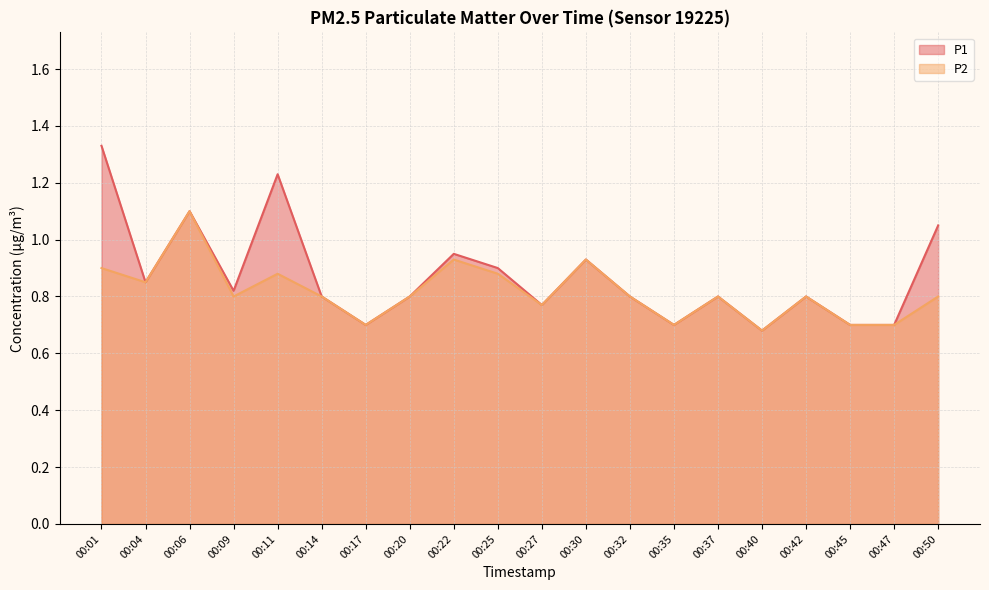

Rank the series by their maximum value, from highest to lowest.

P1, P2